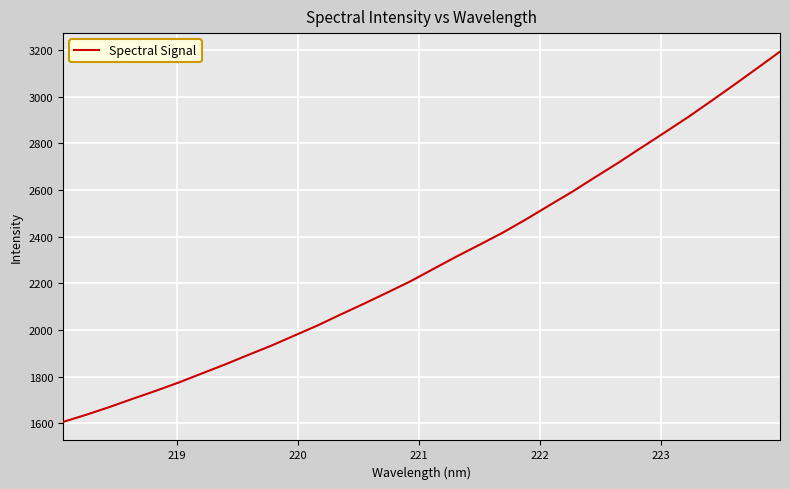

Does the chart have visible grid lines?

Yes